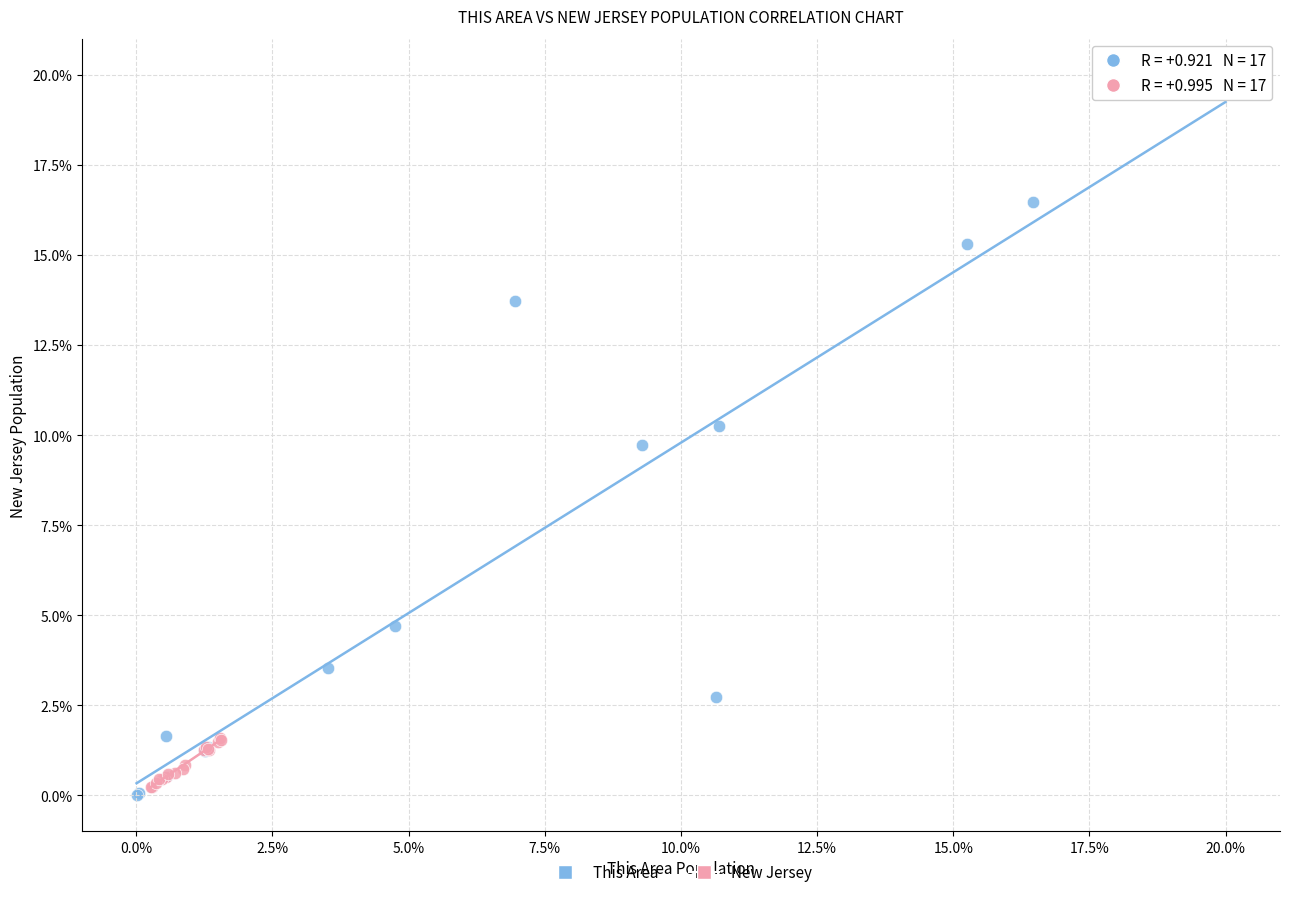

Which series reaches the maximum Y coordinate?

This Area